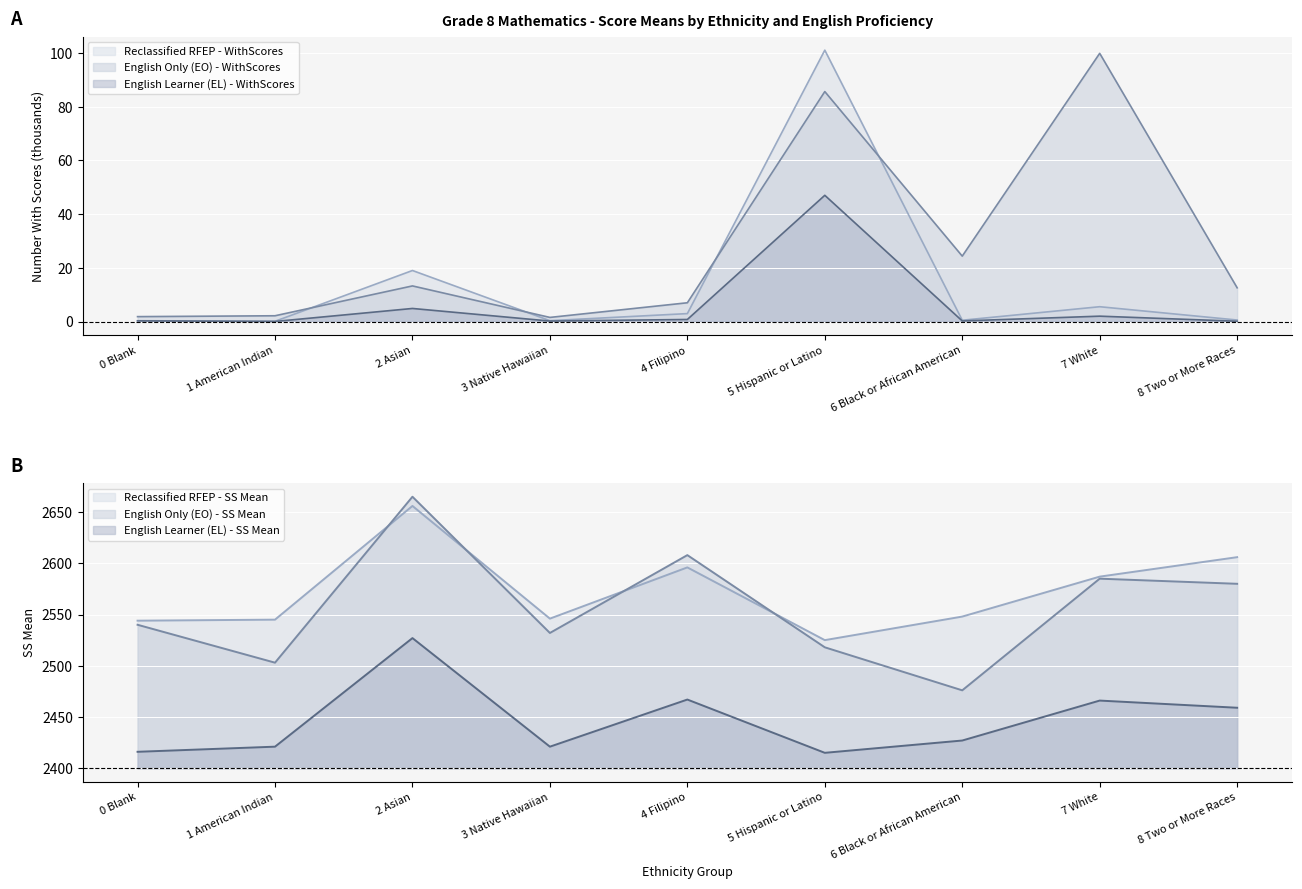

Is the value of English Only (EO) - WithScores at 1 American Indian greater than the value of EL - SS Mean at 6 Black or African American?

No